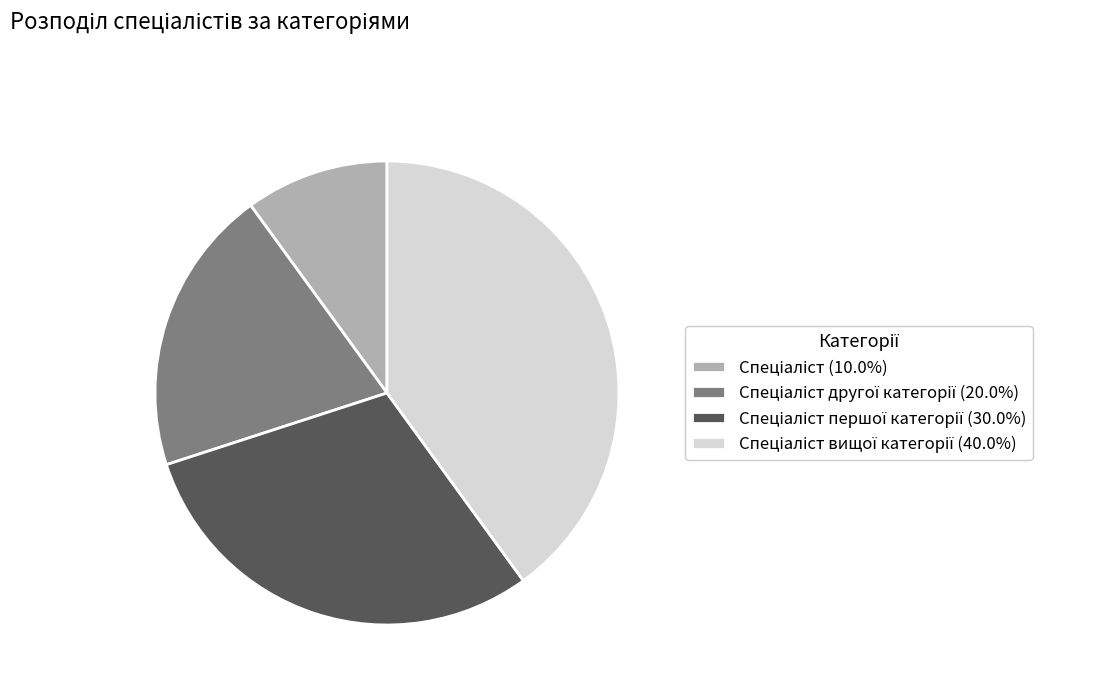

Does any single category account for the majority?

No